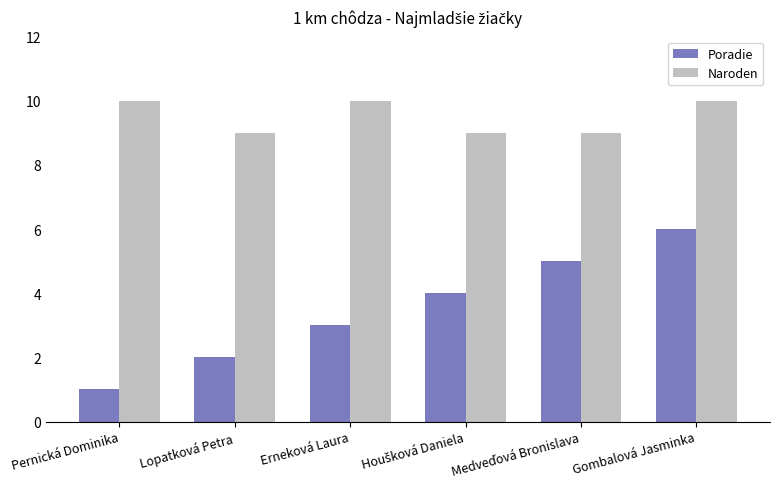

What are all the series names shown in the legend?

Poradie, Naroden